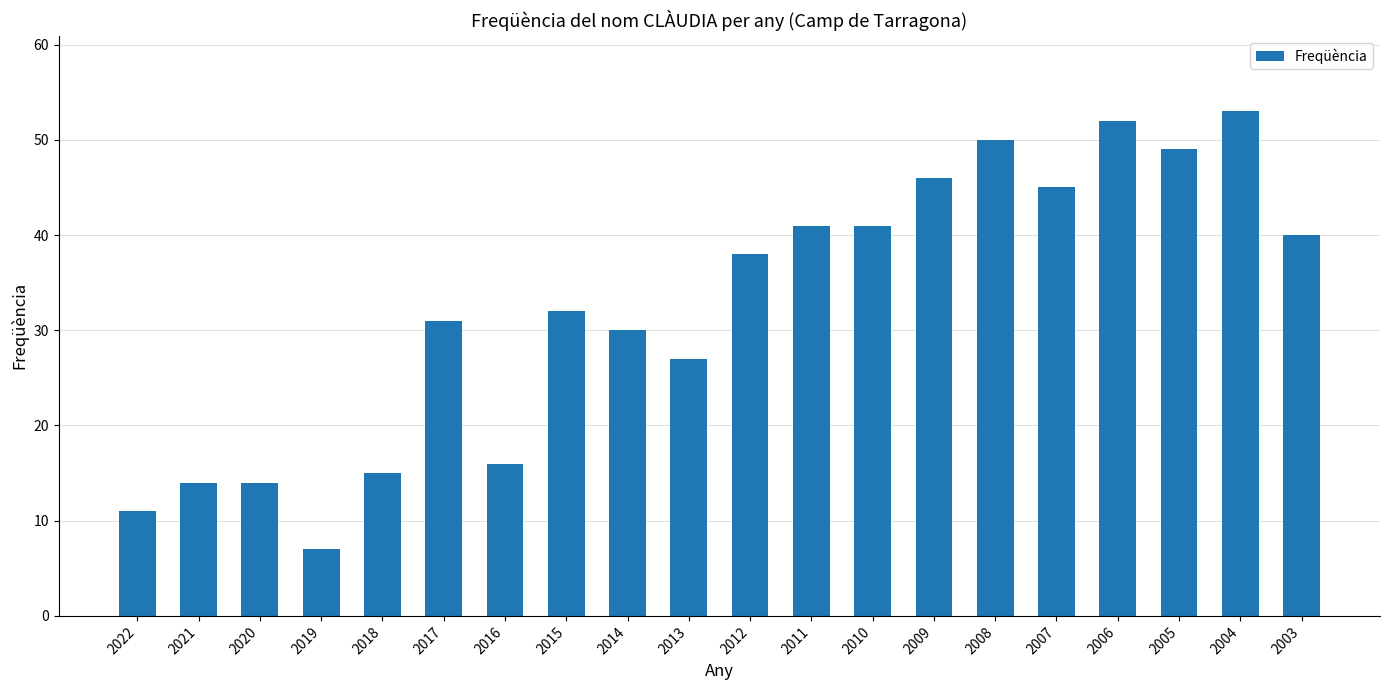

Count the number of categories in the chart.

20